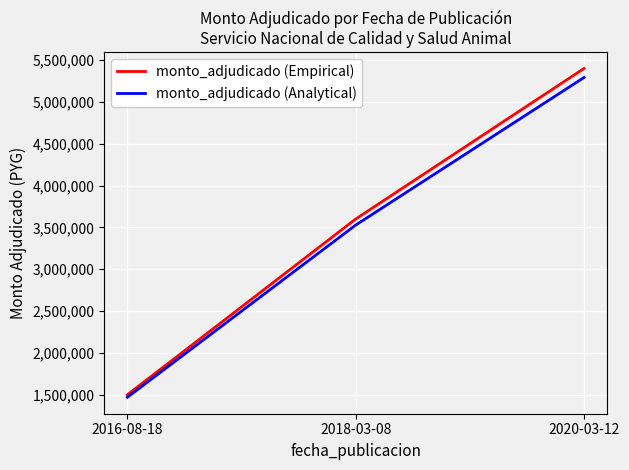

What are all the series names shown in the legend?

monto_adjudicado (Empirical), monto_adjudicado (Analytical)